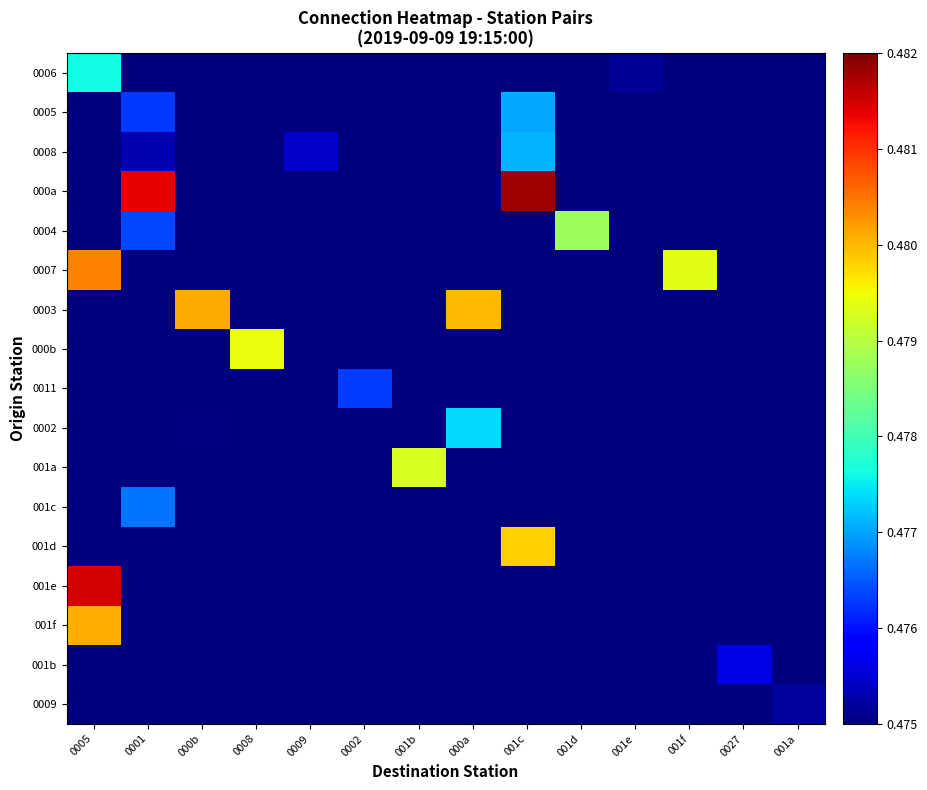

Reading left to right, what are all the values shown in this chart?

0006: 0005=0.5	0001=0.2	000b=0.2	0008=0.2	0009=0.2	0002=0.2	001b=0.2	000a=0.2	001c=0.2	001d=0.2	001e=0.5	001f=0.2	0027=0.2	001a=0.2
0005: 0005=0.2	0001=0.5	000b=0.2	0008=0.2	0009=0.2	0002=0.2	001b=0.2	000a=0.2	001c=0.5	001d=0.2	001e=0.2	001f=0.2	0027=0.2	001a=0.2
0008: 0005=0.2	0001=0.5	000b=0.2	0008=0.2	0009=0.5	0002=0.2	001b=0.2	000a=0.2	001c=0.5	001d=0.2	001e=0.2	001f=0.2	0027=0.2	001a=0.2
000a: 0005=0.2	0001=0.5	000b=0.2	0008=0.2	0009=0.2	0002=0.2	001b=0.2	000a=0.2	001c=0.5	001d=0.2	001e=0.2	001f=0.2	0027=0.2	001a=0.2
0004: 0005=0.2	0001=0.5	000b=0.2	0008=0.2	0009=0.2	0002=0.2	001b=0.2	000a=0.2	001c=0.2	001d=0.5	001e=0.2	001f=0.2	0027=0.2	001a=0.2
0007: 0005=0.5	0001=0.2	000b=0.2	0008=0.2	0009=0.2	0002=0.2	001b=0.2	000a=0.2	001c=0.2	001d=0.2	001e=0.2	001f=0.5	0027=0.2	001a=0.2
0003: 0005=0.2	0001=0.2	000b=0.5	0008=0.2	0009=0.2	0002=0.2	001b=0.2	000a=0.5	001c=0.2	001d=0.2	001e=0.2	001f=0.2	0027=0.2	001a=0.2
000b: 0005=0.2	0001=0.2	000b=0.2	0008=0.5	0009=0.2	0002=0.2	001b=0.2	000a=0.2	001c=0.2	001d=0.2	001e=0.2	001f=0.2	0027=0.2	001a=0.2
0011: 0005=0.2	0001=0.2	000b=0.2	0008=0.2	0009=0.2	0002=0.5	001b=0.2	000a=0.2	001c=0.2	001d=0.2	001e=0.2	001f=0.2	0027=0.2	001a=0.2
0002: 0005=0.2	0001=0.2	000b=0.5	0008=0.2	0009=0.2	0002=0.2	001b=0.2	000a=0.5	001c=0.2	001d=0.2	001e=0.2	001f=0.2	0027=0.2	001a=0.2
001a: 0005=0.2	0001=0.2	000b=0.2	0008=0.2	0009=0.2	0002=0.2	001b=0.5	000a=0.2	001c=0.2	001d=0.2	001e=0.2	001f=0.2	0027=0.2	001a=0.2
001c: 0005=0.2	0001=0.5	000b=0.2	0008=0.2	0009=0.2	0002=0.2	001b=0.2	000a=0.2	001c=0.2	001d=0.2	001e=0.2	001f=0.2	0027=0.2	001a=0.2
001d: 0005=0.2	0001=0.2	000b=0.2	0008=0.2	0009=0.2	0002=0.2	001b=0.2	000a=0.2	001c=0.5	001d=0.2	001e=0.2	001f=0.2	0027=0.2	001a=0.2
001e: 0005=0.5	0001=0.2	000b=0.2	0008=0.2	0009=0.2	0002=0.2	001b=0.2	000a=0.2	001c=0.2	001d=0.2	001e=0.2	001f=0.2	0027=0.2	001a=0.2
001f: 0005=0.5	0001=0.2	000b=0.2	0008=0.2	0009=0.2	0002=0.2	001b=0.2	000a=0.2	001c=0.2	001d=0.2	001e=0.2	001f=0.2	0027=0.2	001a=0.2
001b: 0005=0.2	0001=0.2	000b=0.2	0008=0.2	0009=0.2	0002=0.2	001b=0.2	000a=0.2	001c=0.2	001d=0.2	001e=0.2	001f=0.2	0027=0.5	001a=0.2
0009: 0005=0.2	0001=0.2	000b=0.2	0008=0.2	0009=0.2	0002=0.2	001b=0.2	000a=0.2	001c=0.2	001d=0.2	001e=0.2	001f=0.2	0027=0.2	001a=0.5